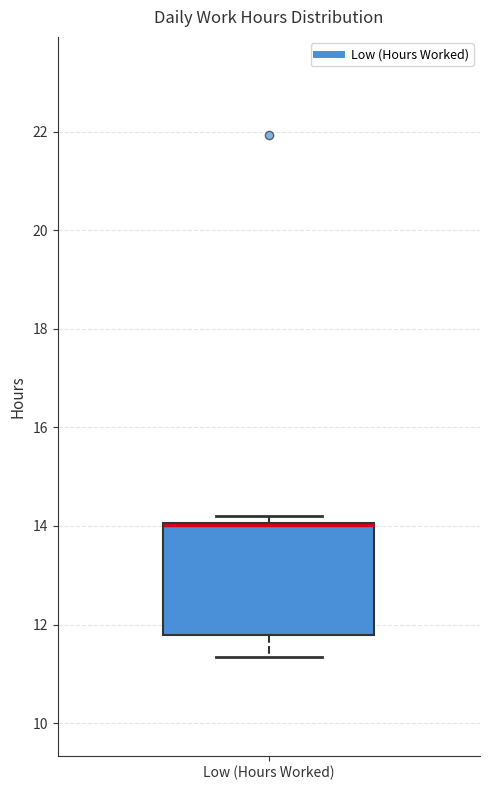

Transcribe this box plot: give where the median line is, the range the box spans, and where the two whiskers end, as read against the y-axis. The values are not printed on the chart, so give them approximately, as read against the axis.

median 14.0 (drawn on the box's upper edge), box 11.8 to 14.0, whiskers 11.4 to 14.2